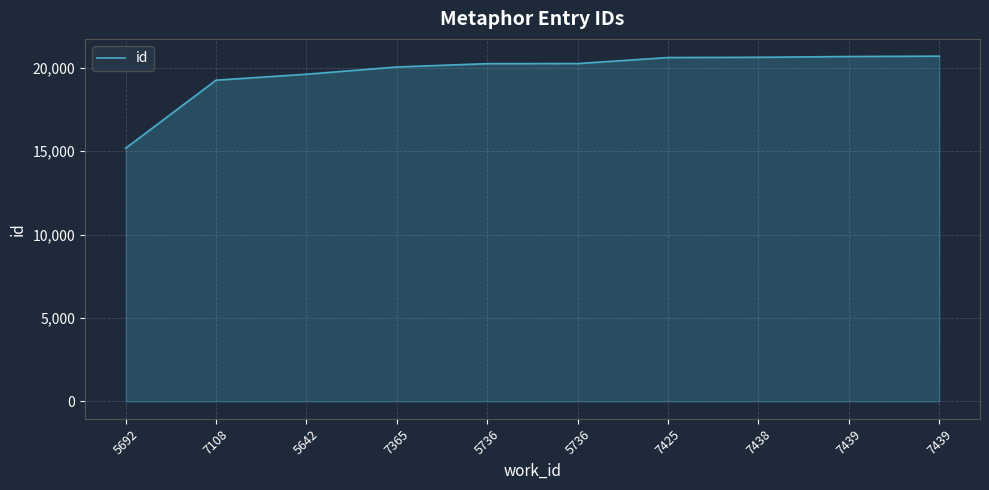

What is the difference between the maximum and second lowest values?

1440